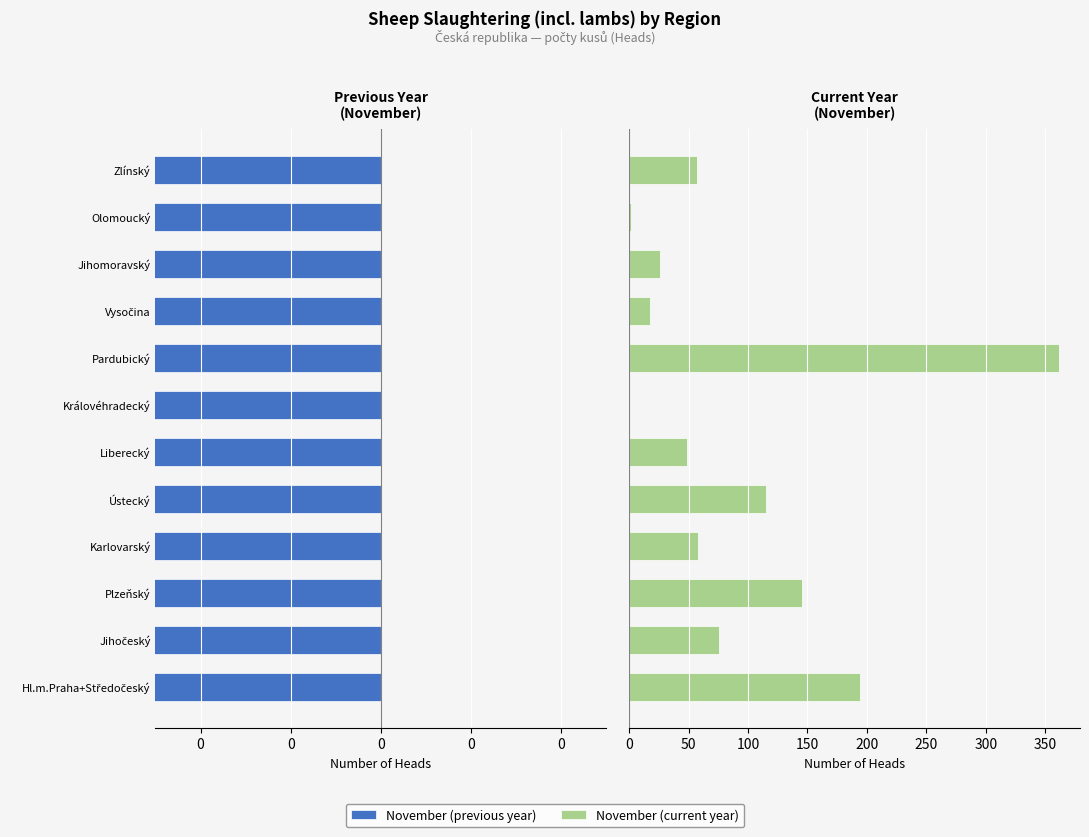

True or false: November (previous year) has a value of 57 at Jihočeský.

False